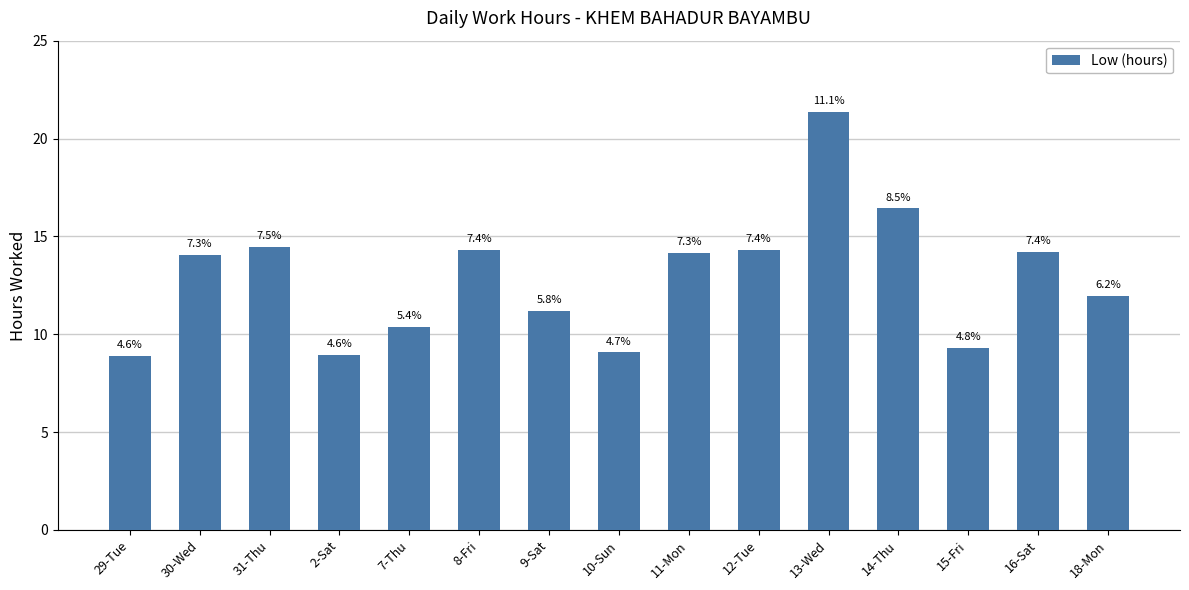

List the labels in order of value, largest first.

13-Wed, 14-Thu, 31-Thu, 12-Tue, 8-Fri, 16-Sat, 11-Mon, 30-Wed, 18-Mon, 9-Sat, 7-Thu, 15-Fri, 10-Sun, 2-Sat, 29-Tue